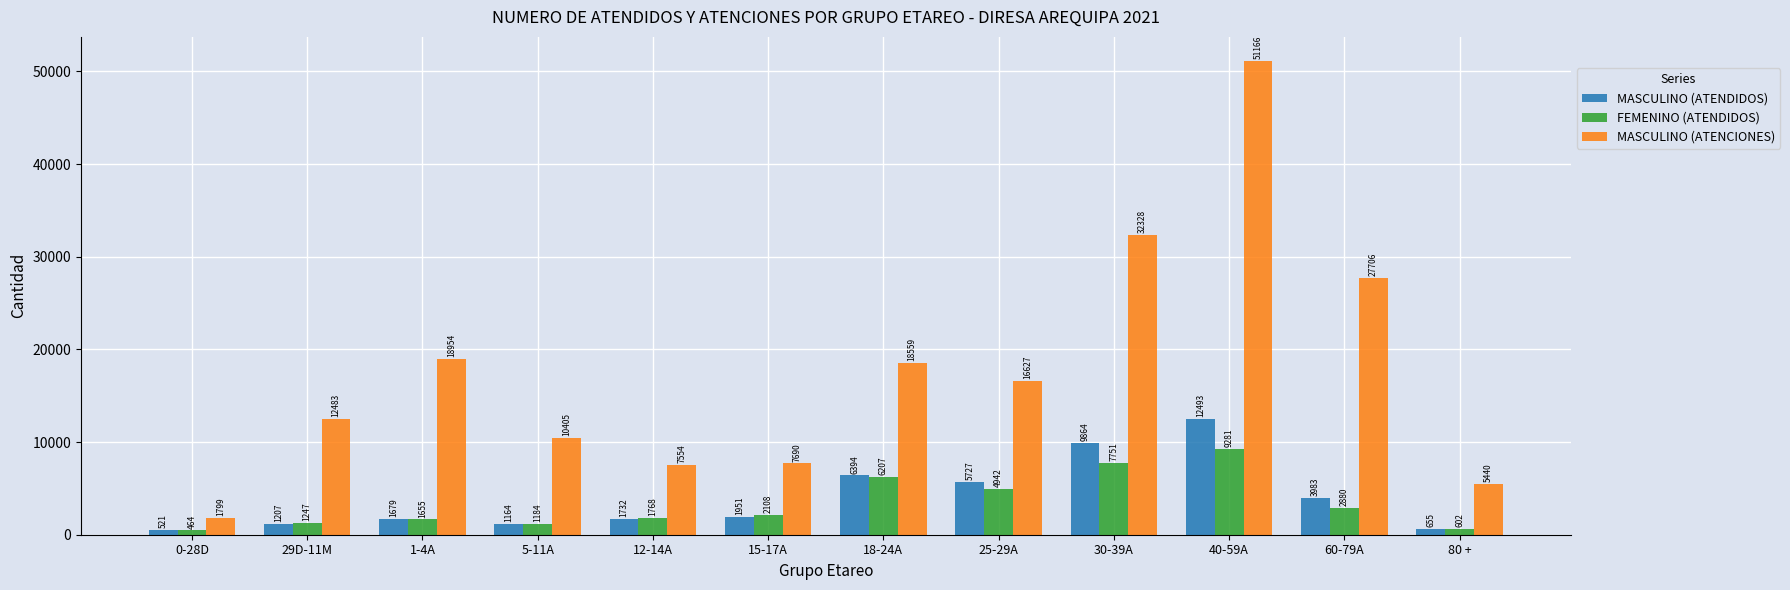

What is the approximate value of MASCULINO (ATENDIDOS) at 60-79A, to the nearest 100?

4000